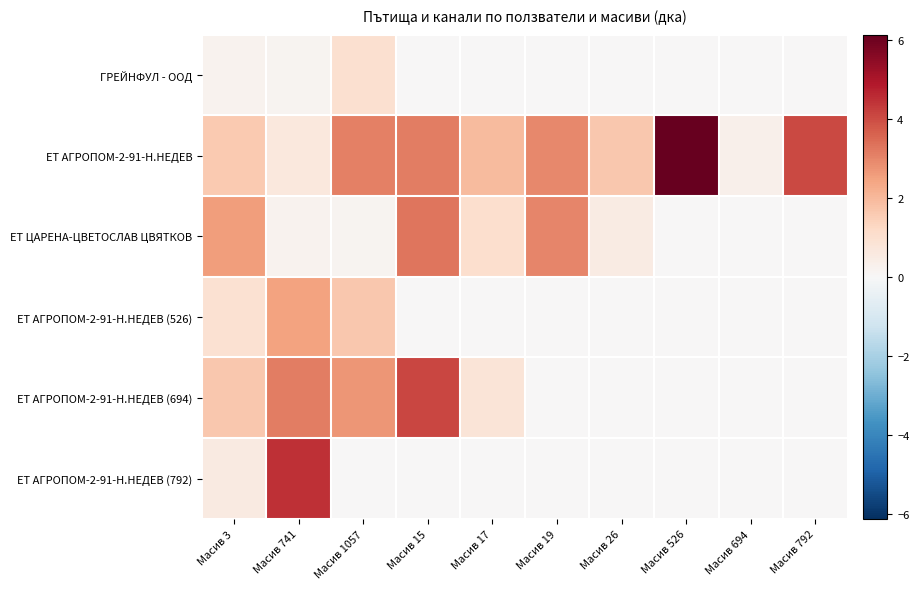

Reading left to right, list all the values displayed in this chart.

ГРЕЙНФУЛ - ООД: Масив 3=0.2	Масив 741=0.2	Масив 1057=1.0	Масив 15=0.0	Масив 17=0.0	Масив 19=0.0	Масив 26=0.0	Масив 526=0.0	Масив 694=0.0	Масив 792=0.0
ЕТ АГРОПОМ-2-91-Н.НЕДЕВ: Масив 3=1.6	Масив 741=0.7	Масив 1057=3.1	Масив 15=3.1	Масив 17=2.0	Масив 19=2.9	Масив 26=1.6	Масив 526=6.1	Масив 694=0.3	Масив 792=4.0
ЕТ ЦАРЕНА-ЦВЕТОСЛАВ ЦВЯТКОВ: Масив 3=2.6	Масив 741=0.2	Масив 1057=0.1	Масив 15=3.3	Масив 17=1.0	Масив 19=3.0	Масив 26=0.5	Масив 526=0.0	Масив 694=0.0	Масив 792=0.0
ЕТ АГРОПОМ-2-91-Н.НЕДЕВ (526): Масив 3=0.9	Масив 741=2.5	Масив 1057=1.7	Масив 15=0.0	Масив 17=0.0	Масив 19=0.0	Масив 26=0.0	Масив 526=0.0	Масив 694=0.0	Масив 792=0.0
ЕТ АГРОПОМ-2-91-Н.НЕДЕВ (694): Масив 3=1.7	Масив 741=3.1	Масив 1057=2.7	Масив 15=4.1	Масив 17=0.8	Масив 19=0.0	Масив 26=0.0	Масив 526=0.0	Масив 694=0.0	Масив 792=0.0
ЕТ АГРОПОМ-2-91-Н.НЕДЕВ (792): Масив 3=0.5	Масив 741=4.5	Масив 1057=0.0	Масив 15=0.0	Масив 17=0.0	Масив 19=0.0	Масив 26=0.0	Масив 526=0.0	Масив 694=0.0	Масив 792=0.0